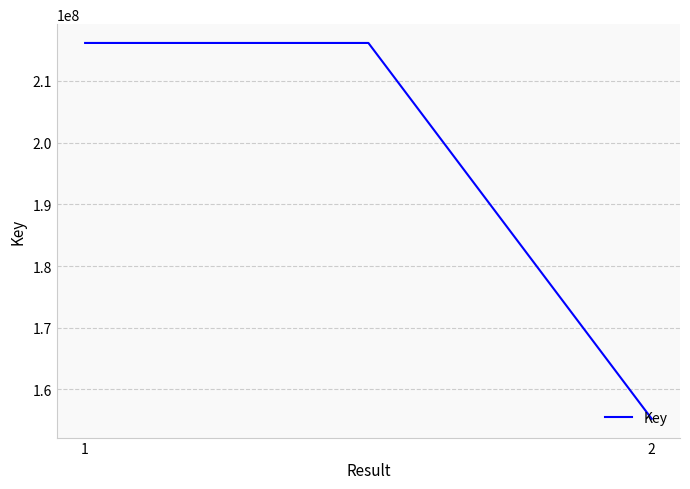

What is the average value?

195852753